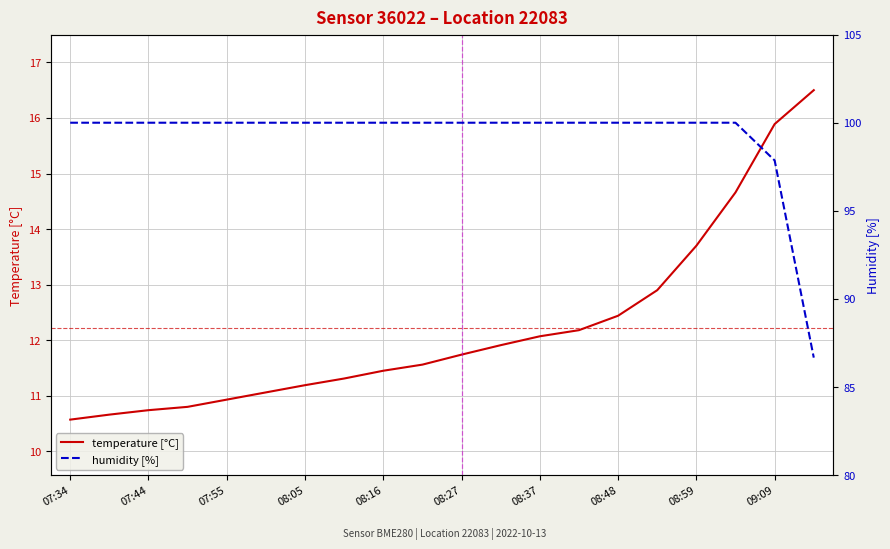

Is it true that temperature [°C] equals 11.2 at 08:05?

True